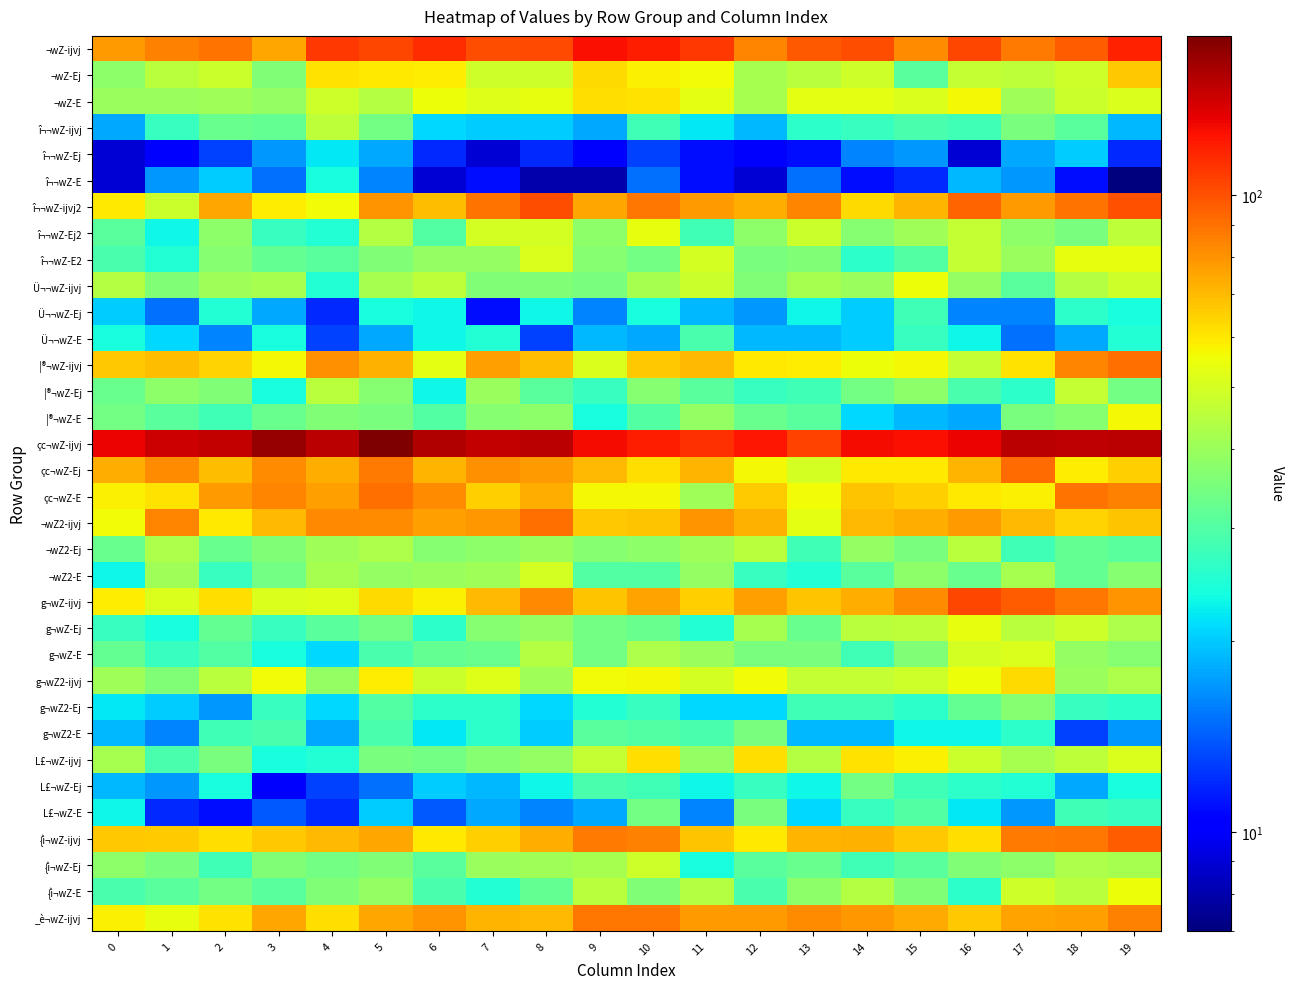

Reading left to right, extract all data points from this chart.

¬wZ-ijvj: 0=78	1=85	2=89	3=75	4=110	5=104	6=114	7=101	8=103	9=125	10=119	11=109	12=84	13=98	14=102	15=82	16=104	17=87	18=97	19=118
¬wZ-Ej: 0=38	1=45	2=48	3=36	4=61	5=60	6=59	7=49	8=49	9=63	10=58	11=56	12=42	13=45	14=49	15=31	16=47	17=46	18=49	19=67
¬wZ-E: 0=40	1=40	2=41	3=39	4=49	5=44	6=55	7=52	8=54	9=62	10=61	11=53	12=42	13=53	14=53	15=51	16=57	17=41	18=48	19=51
î¬¬wZ-ijvj: 0=18	1=27	2=33	3=32	4=46	5=34	6=21	7=20	8=20	9=18	10=28	11=22	12=19	13=26	14=27	15=29	16=28	17=35	18=31	19=19
î¬¬wZ-Ej: 0=9	1=10	2=13	3=17	4=22	5=18	6=12	7=9	8=12	9=10	10=13	11=11	12=10	13=11	14=16	15=17	16=9	17=18	18=20	19=12
î¬¬wZ-E: 0=9	1=17	2=20	3=15	4=24	5=16	6=9	7=11	8=8	9=8	10=15	11=11	12=9	13=15	14=11	15=12	16=19	17=17	18=11	19=7
î¬¬wZ-ijvj2: 0=60	1=48	2=75	3=59	4=56	5=80	6=69	7=89	8=101	9=75	10=88	11=78	12=73	13=84	14=63	15=71	16=94	17=78	18=89	19=100
î¬¬wZ-Ej2: 0=31	1=23	2=38	3=27	4=25	5=44	6=30	7=50	8=50	9=38	10=54	11=28	12=38	13=48	14=37	15=41	16=47	17=38	18=35	19=46
î¬¬wZ-E2: 0=29	1=25	2=37	3=32	4=31	5=36	6=39	7=39	8=51	9=37	10=34	11=50	12=35	13=36	14=26	15=30	16=47	17=40	18=54	19=54
Ü¬¬wZ-ijvj: 0=44	1=36	2=41	3=42	4=25	5=42	6=46	7=36	8=36	9=35	10=42	11=48	12=36	13=42	14=40	15=55	16=39	17=31	18=44	19=49
Ü¬¬wZ-Ej: 0=20	1=15	2=25	3=18	4=12	5=24	6=23	7=11	8=23	9=16	10=24	11=19	12=17	13=23	14=20	15=28	16=16	17=16	18=26	19=24
Ü¬¬wZ-E: 0=24	1=21	2=16	3=24	4=13	5=18	6=23	7=25	8=13	9=19	10=18	11=29	12=19	13=19	14=20	15=27	16=23	17=15	18=18	19=25
|®¬wZ-ijvj: 0=67	1=69	2=64	3=57	4=81	5=72	6=53	7=77	8=69	9=51	10=67	11=70	12=60	13=59	14=55	15=57	16=47	17=61	18=84	19=91
|®¬wZ-Ej: 0=33	1=38	2=36	3=24	4=45	5=37	6=23	7=40	8=31	9=27	10=37	11=31	12=27	13=28	14=34	15=38	16=29	17=26	18=47	19=34
|®¬wZ-E: 0=34	1=31	2=28	3=33	4=36	5=35	6=30	7=37	8=38	9=24	10=30	11=39	12=33	13=31	14=21	15=19	16=18	17=35	18=37	19=57
çc¬wZ-ijvj: 0=131	1=143	2=147	3=166	4=150	5=178	6=153	7=146	8=151	9=127	10=119	11=112	12=123	13=106	14=128	15=125	16=131	17=150	18=148	19=150
çc¬wZ-Ej: 0=73	1=82	2=69	3=82	4=73	5=87	6=71	7=81	8=78	9=70	10=62	11=71	12=57	13=50	14=60	15=60	16=71	17=92	18=59	19=65
çc¬wZ-E: 0=58	1=61	2=78	3=84	4=77	5=91	6=82	7=65	8=73	9=57	10=57	11=41	12=66	13=56	14=68	15=65	16=60	17=58	18=89	19=85
¬wZ2-ijvj: 0=56	1=84	2=60	3=70	4=83	5=82	6=77	7=79	8=90	9=67	10=68	11=80	12=72	13=53	14=70	15=73	16=78	17=70	18=64	19=68
¬wZ2-Ej: 0=33	1=43	2=33	3=36	4=41	5=43	6=37	7=38	8=40	9=37	10=38	11=41	12=45	13=28	14=39	15=35	16=45	17=28	18=32	19=31
¬wZ2-E: 0=23	1=41	2=27	3=34	4=42	5=39	6=40	7=41	8=50	9=30	10=30	11=39	12=27	13=25	14=31	15=38	16=33	17=42	18=32	19=37
g¬wZ-ijvj: 0=59	1=51	2=62	3=51	4=52	5=63	6=58	7=70	8=83	9=68	10=76	11=65	12=77	13=68	14=73	15=82	16=104	17=96	18=88	19=80
g¬wZ-Ej: 0=27	1=24	2=32	3=27	4=31	5=34	6=26	7=37	8=39	9=34	10=33	11=25	12=42	13=33	14=45	15=46	16=54	17=45	18=49	19=43
g¬wZ-E: 0=32	1=27	2=30	3=24	4=21	5=29	6=32	7=33	8=44	9=34	10=43	11=40	12=35	13=35	14=28	15=36	16=50	17=51	18=39	19=37
g¬wZ2-ijvj: 0=41	1=36	2=45	3=56	4=39	5=59	6=48	7=52	8=41	9=56	10=57	11=50	12=56	13=47	14=47	15=49	16=55	17=63	18=40	19=43
g¬wZ2-Ej: 0=22	1=20	2=17	3=27	4=21	5=30	6=26	7=26	8=21	9=25	10=27	11=21	12=21	13=28	14=28	15=26	16=32	17=37	18=27	19=26
g¬wZ2-E: 0=19	1=16	2=28	3=29	4=18	5=29	6=22	7=26	8=20	9=31	10=30	11=29	12=35	13=19	14=19	15=23	16=23	17=26	18=13	19=17
L£¬wZ-ijvj: 0=42	1=29	2=35	3=24	4=25	5=35	6=34	7=37	8=39	9=47	10=62	11=39	12=62	13=44	14=61	15=58	16=48	17=42	18=46	19=51
L£¬wZ-Ej: 0=19	1=17	2=24	3=10	4=13	5=15	6=20	7=19	8=23	9=29	10=28	11=23	12=27	13=23	14=34	15=28	16=26	17=25	18=18	19=24
L£¬wZ-E: 0=23	1=12	2=11	3=14	4=12	5=20	6=14	7=18	8=16	9=18	10=34	11=16	12=35	13=21	14=27	15=30	16=22	17=17	18=28	19=27
{ì¬wZ-ijvj: 0=67	1=66	2=62	3=67	4=70	5=75	6=60	7=65	8=73	9=87	10=85	11=68	12=60	13=71	14=72	15=67	16=62	17=87	18=88	19=97
{ì¬wZ-Ej: 0=38	1=35	2=28	3=36	4=34	5=36	6=31	7=40	8=41	9=42	10=49	11=24	12=31	13=33	14=28	15=31	16=36	17=38	18=43	19=42
{ì¬wZ-E: 0=29	1=31	2=34	3=31	4=36	5=39	6=29	7=25	8=32	9=45	10=36	11=44	12=29	13=38	14=44	15=36	16=26	17=49	18=45	19=55
_è¬wZ-ijvj: 0=58	1=54	2=61	3=75	4=62	5=75	6=80	7=71	8=70	9=88	10=88	11=78	12=78	13=82	14=79	15=74	16=67	17=76	18=77	19=85